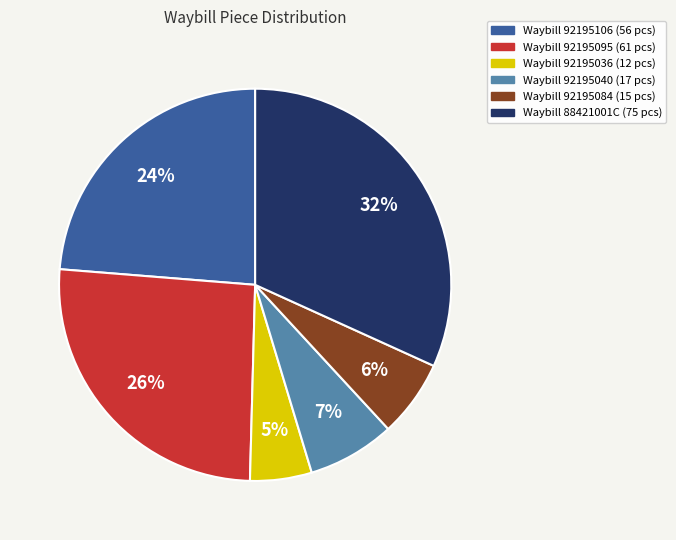

Is there any slice that represents more than half of the pie?

No